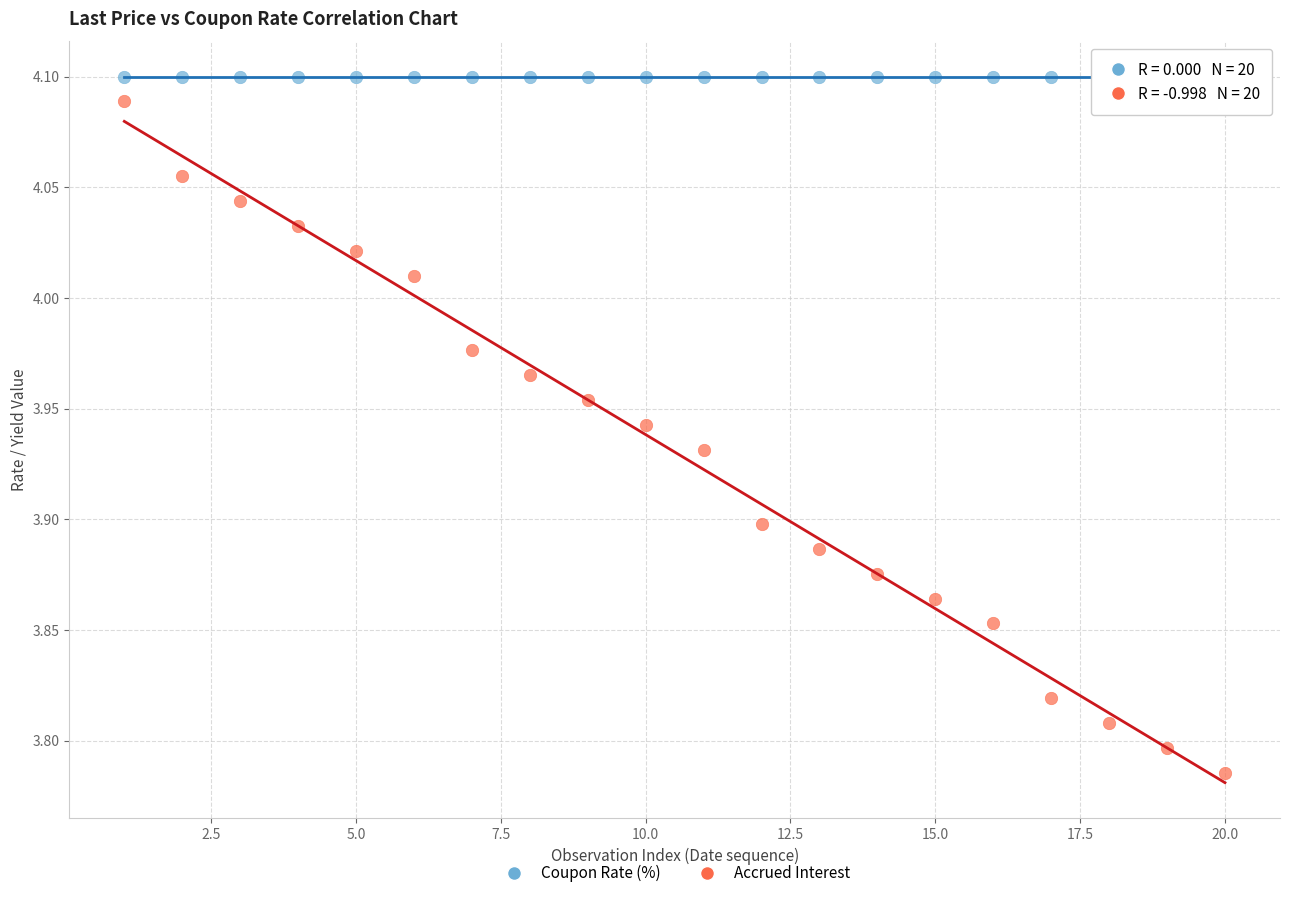

Which series contains the highest Y value?

Coupon Rate (%)